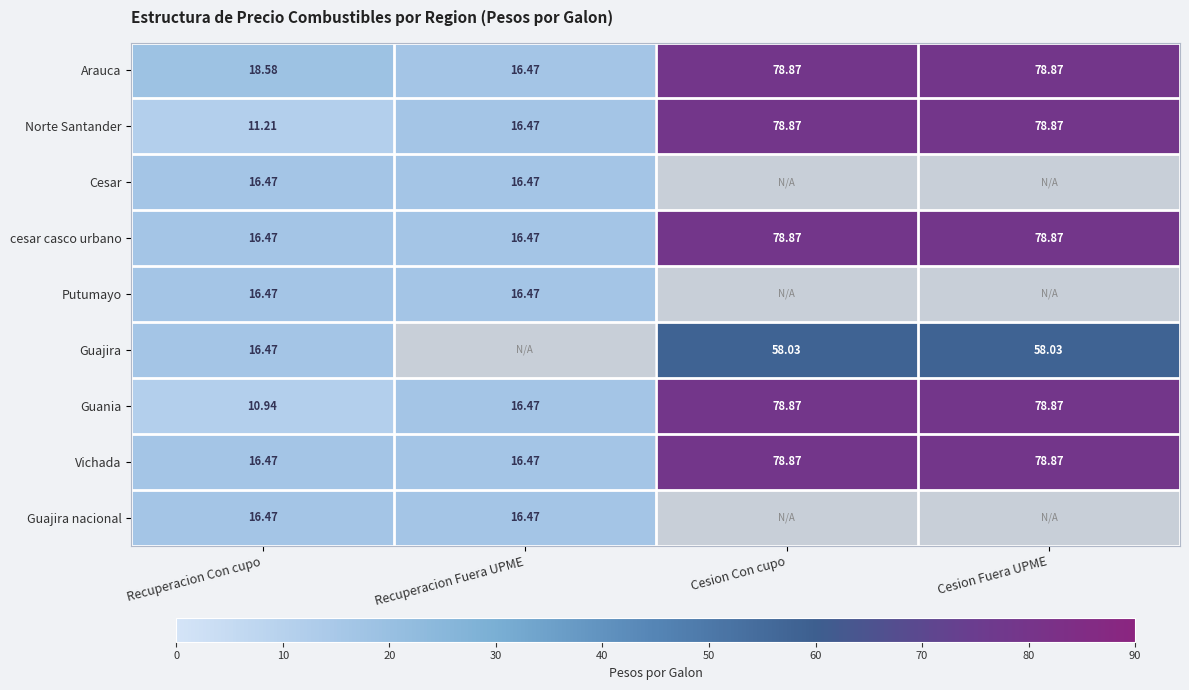

Is the value of cesar casco urbano at Recuperacion Fuera UPME greater than the value of Guania at Cesion Fuera UPME?

No